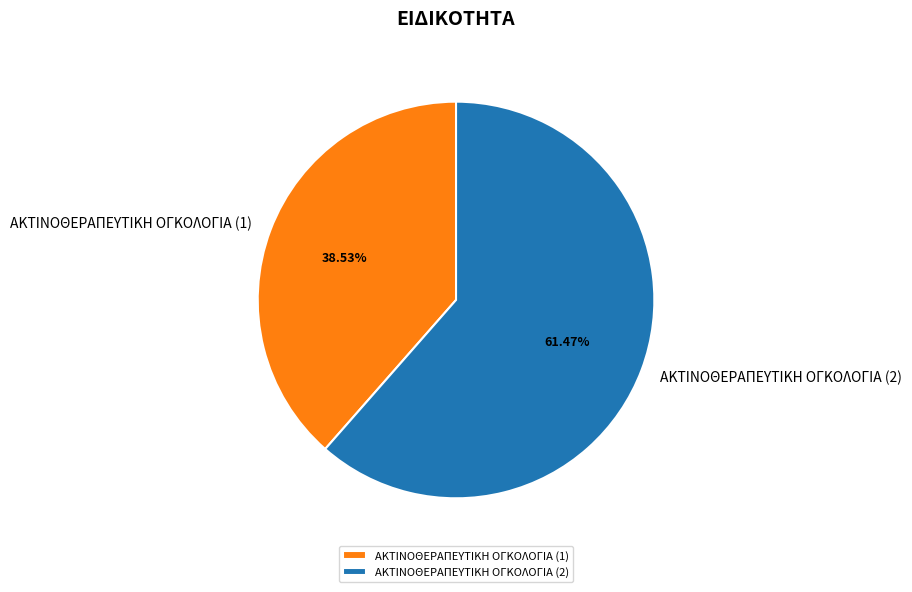

Which category has the biggest portion of the pie?

ΑΚΤΙΝΟΘΕΡΑΠΕΥΤΙΚΗ ΟΓΚΟΛΟΓΙΑ (2)